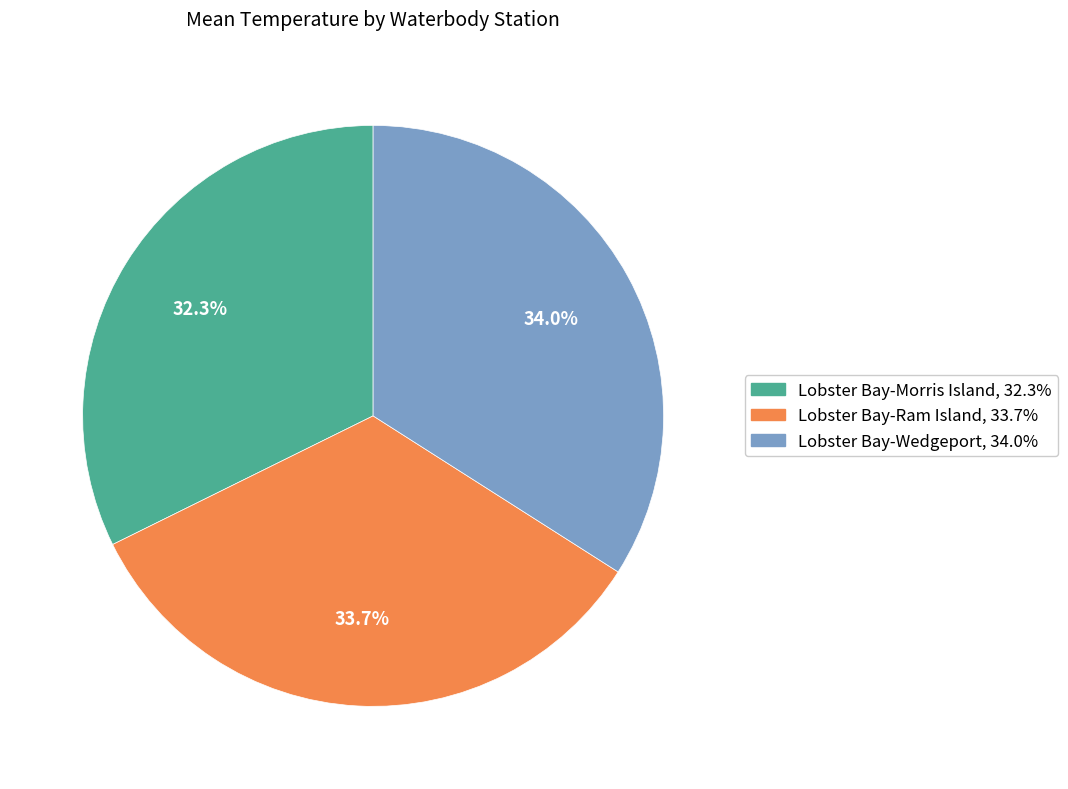

What is the smallest slice in the pie chart?

Lobster Bay-Morris Island